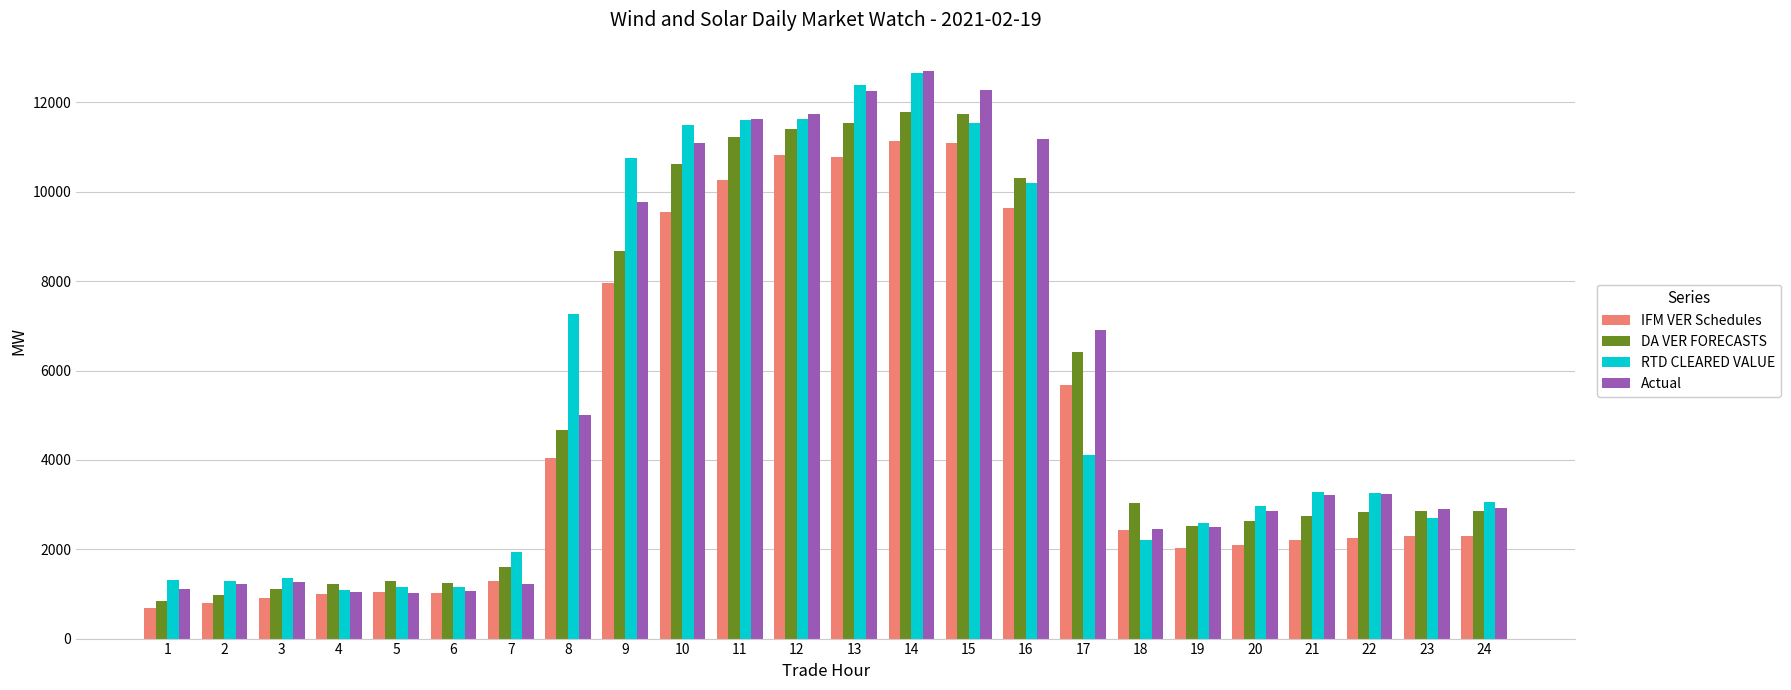

Where is IFM VER Schedules nearest to the value 5908?

17